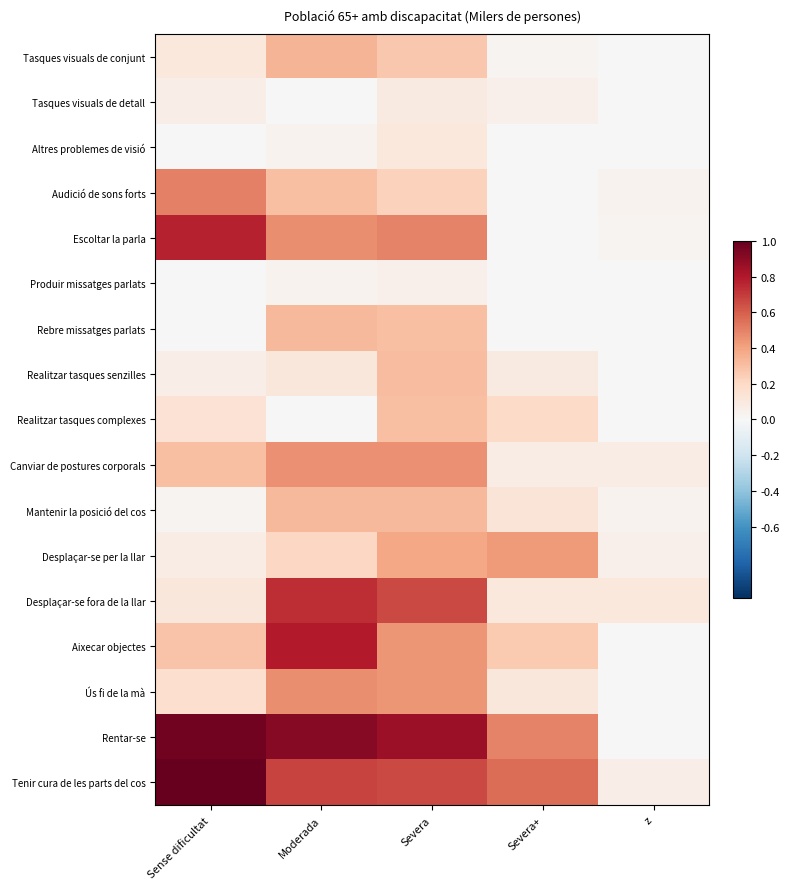

Reading right to left, transcribe all the data shown in this chart.

Tasques visuals de conjunt: z=0.0	Severa+=0.0	Severa=0.3	Moderada=0.3	Sense dificultat=0.1
Tasques visuals de detall: z=0.0	Severa+=0.1	Severa=0.1	Moderada=0.0	Sense dificultat=0.1
Altres problemes de visió: z=0.0	Severa+=0.0	Severa=0.1	Moderada=0.0	Sense dificultat=0.0
Audició de sons forts: z=0.0	Severa+=0.0	Severa=0.2	Moderada=0.3	Sense dificultat=0.5
Escoltar la parla: z=0.0	Severa+=0.0	Severa=0.5	Moderada=0.5	Sense dificultat=0.8
Produir missatges parlats: z=0.0	Severa+=0.0	Severa=0.1	Moderada=0.0	Sense dificultat=0.0
Rebre missatges parlats: z=0.0	Severa+=0.0	Severa=0.3	Moderada=0.3	Sense dificultat=0.0
Realitzar tasques senzilles: z=0.0	Severa+=0.1	Severa=0.3	Moderada=0.1	Sense dificultat=0.1
Realitzar tasques complexes: z=0.0	Severa+=0.2	Severa=0.3	Moderada=0.0	Sense dificultat=0.1
Canviar de postures corporals: z=0.1	Severa+=0.1	Severa=0.5	Moderada=0.5	Sense dificultat=0.3
Mantenir la posició del cos: z=0.0	Severa+=0.1	Severa=0.3	Moderada=0.3	Sense dificultat=0.0
Desplaçar-se per la llar: z=0.1	Severa+=0.4	Severa=0.4	Moderada=0.2	Sense dificultat=0.1
Desplaçar-se fora de la llar: z=0.1	Severa+=0.1	Severa=0.7	Moderada=0.7	Sense dificultat=0.1
Aixecar objectes: z=0.0	Severa+=0.3	Severa=0.4	Moderada=0.8	Sense dificultat=0.3
Ús fi de la mà: z=0.0	Severa+=0.1	Severa=0.4	Moderada=0.5	Sense dificultat=0.2
Rentar-se: z=0.0	Severa+=0.5	Severa=0.9	Moderada=0.9	Sense dificultat=1.0
Tenir cura de les parts del cos: z=0.1	Severa+=0.6	Severa=0.7	Moderada=0.7	Sense dificultat=1.0